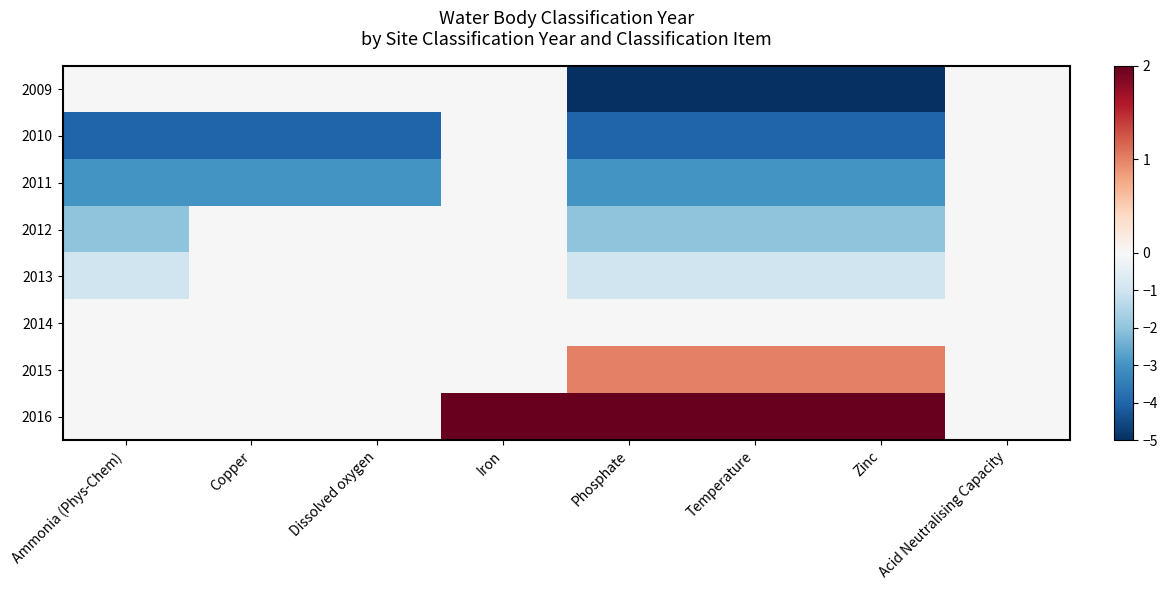

Reading right to left, list all the values displayed in this chart.

2009: Acid Neutralising Capacity=0	Zinc=-5	Temperature=-5	Phosphate=-5	Iron=0	Dissolved oxygen=0	Copper=0	Ammonia (Phys-Chem)=0
2010: Acid Neutralising Capacity=0	Zinc=-4	Temperature=-4	Phosphate=-4	Iron=0	Dissolved oxygen=-4	Copper=-4	Ammonia (Phys-Chem)=-4
2011: Acid Neutralising Capacity=0	Zinc=-3	Temperature=-3	Phosphate=-3	Iron=0	Dissolved oxygen=-3	Copper=-3	Ammonia (Phys-Chem)=-3
2012: Acid Neutralising Capacity=0	Zinc=-2	Temperature=-2	Phosphate=-2	Iron=0	Dissolved oxygen=0	Copper=0	Ammonia (Phys-Chem)=-2
2013: Acid Neutralising Capacity=0	Zinc=-1	Temperature=-1	Phosphate=-1	Iron=0	Dissolved oxygen=0	Copper=0	Ammonia (Phys-Chem)=-1
2014: Acid Neutralising Capacity=0	Zinc=0	Temperature=0	Phosphate=0	Iron=0	Dissolved oxygen=0	Copper=0	Ammonia (Phys-Chem)=0
2015: Acid Neutralising Capacity=0	Zinc=1	Temperature=1	Phosphate=1	Iron=0	Dissolved oxygen=0	Copper=0	Ammonia (Phys-Chem)=0
2016: Acid Neutralising Capacity=0	Zinc=2	Temperature=2	Phosphate=2	Iron=2	Dissolved oxygen=0	Copper=0	Ammonia (Phys-Chem)=0